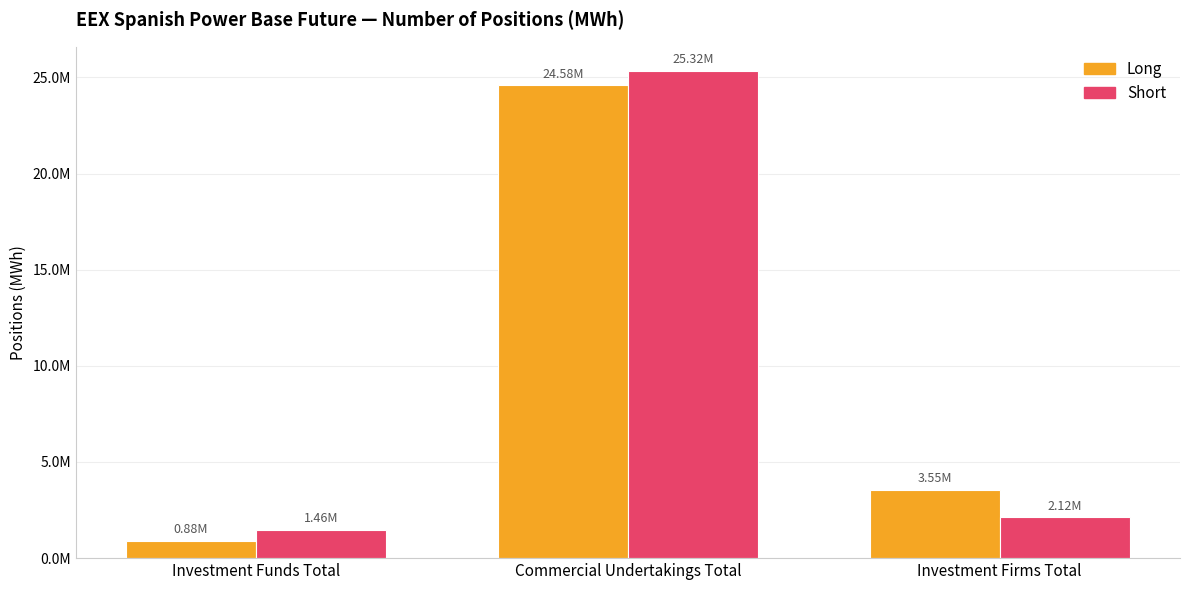

What is the label of the 3rd bar from the left?

Investment Firms Total